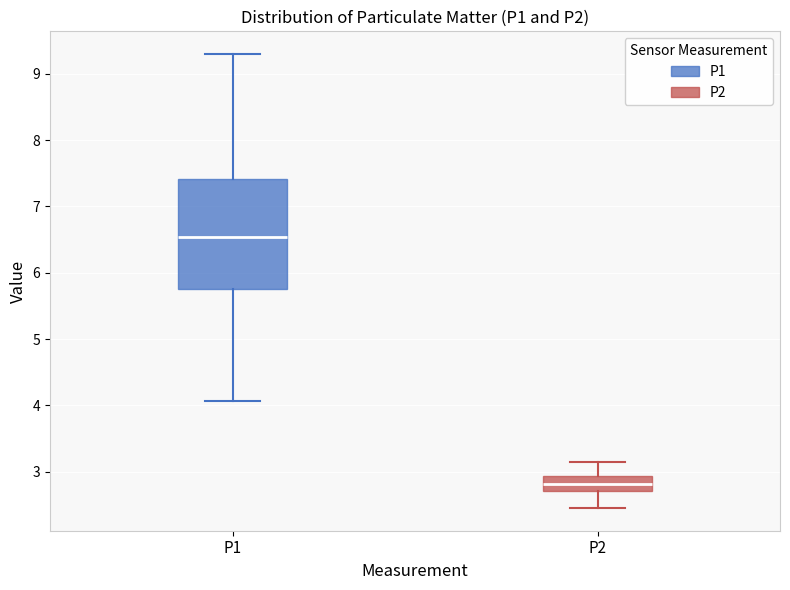

Which box's median line is the highest?

P1